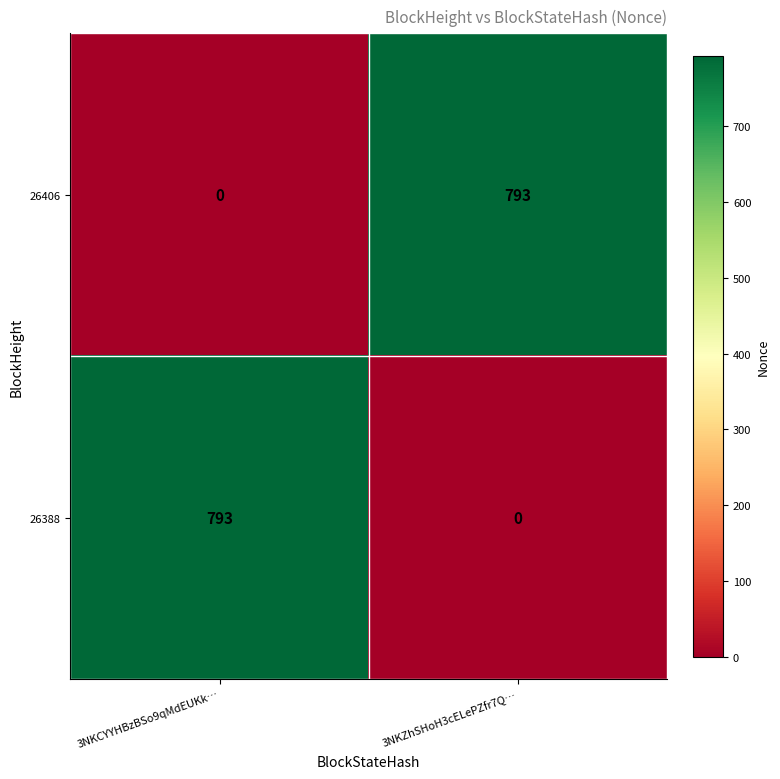

At 3NKCYYHBzBSo9qMdEUKk…, list the series in order from smallest to largest.

26406, 26388